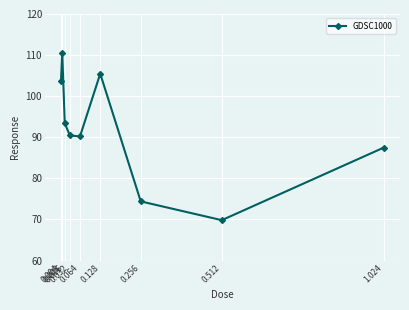

Reading right to left, list all the values displayed in this chart.

1.024=87.5	0.512=69.8	0.256=74.4	0.128=105.5	0.064=90.2	0.032=90.5	0.016=93.4	0.008=110.5	0.004=103.7